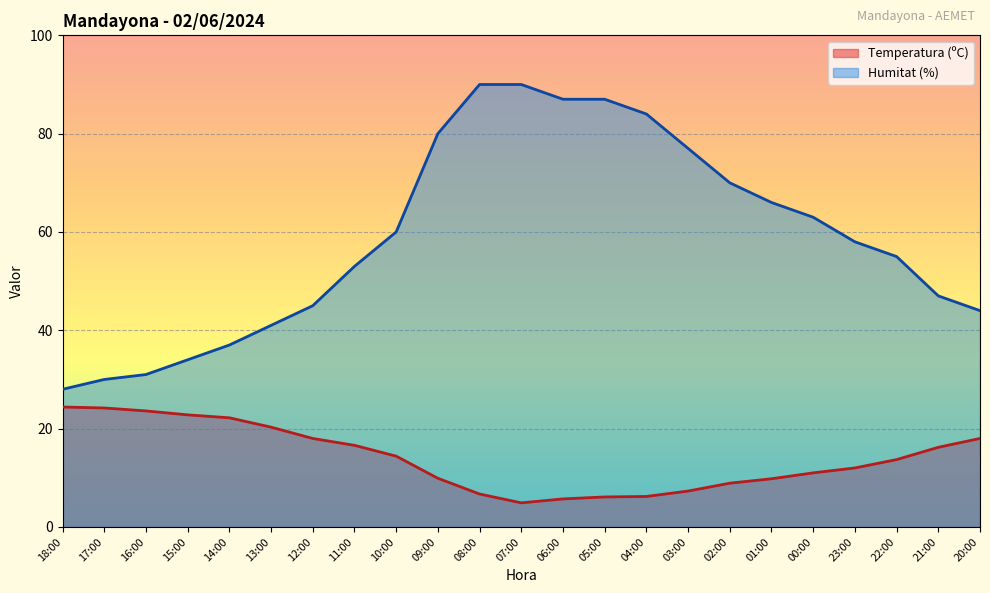

Does the chart display data point markers on the line(s)?

No